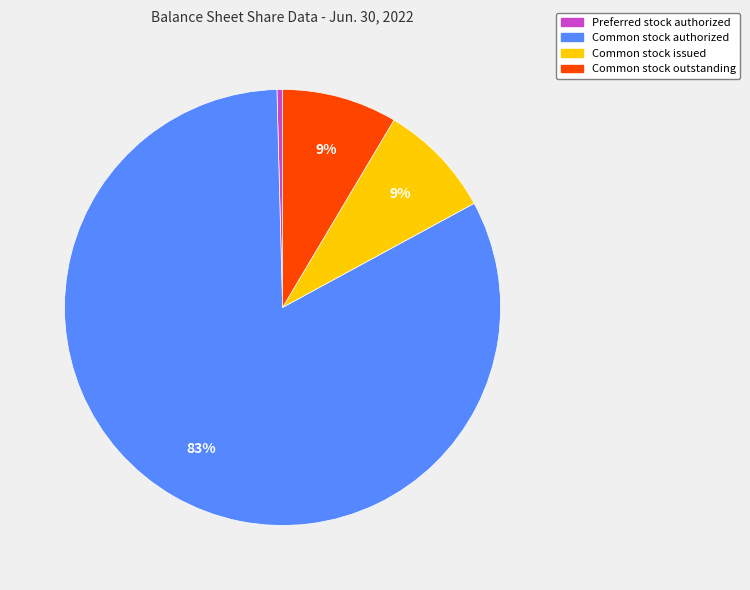

Is the sum of Common stock issued and Common stock outstanding greater than half?

No